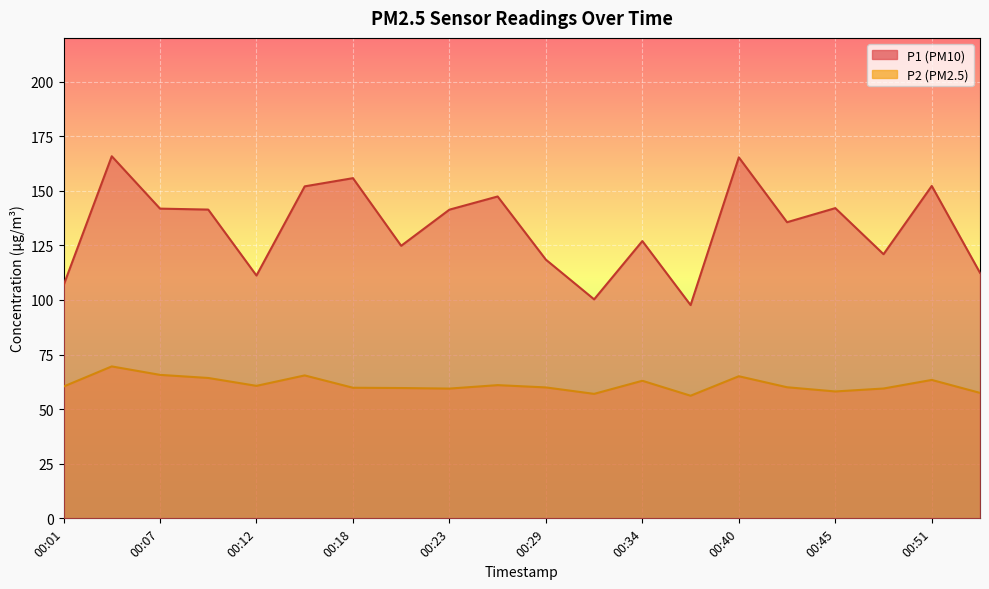

What is the difference between the highest and lowest values at 00:07?

76.1